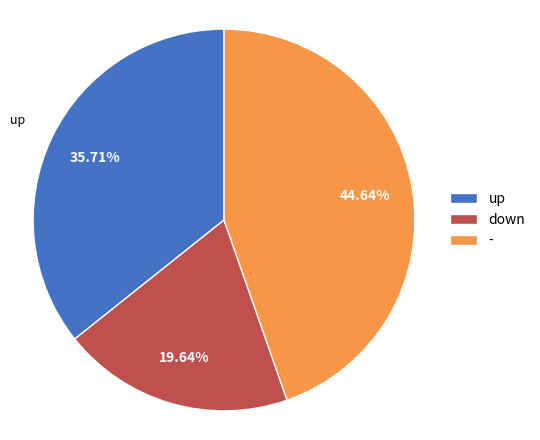

Count the number of slices in the pie.

3